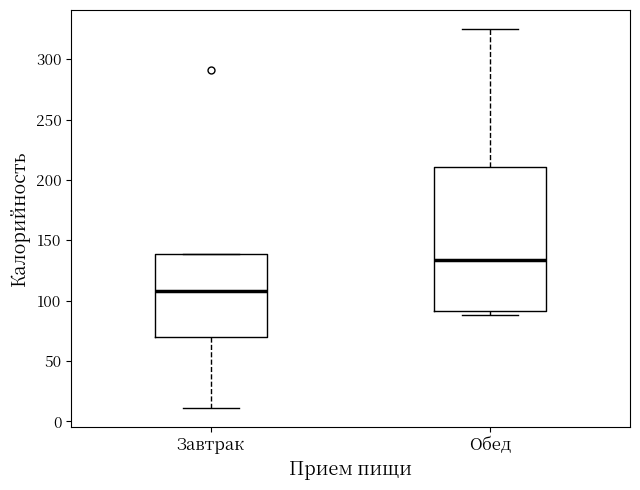

Where is the lower edge of the box for Обед on the y-axis? The values are not printed on the chart, so give them approximately, as read against the axis.

90